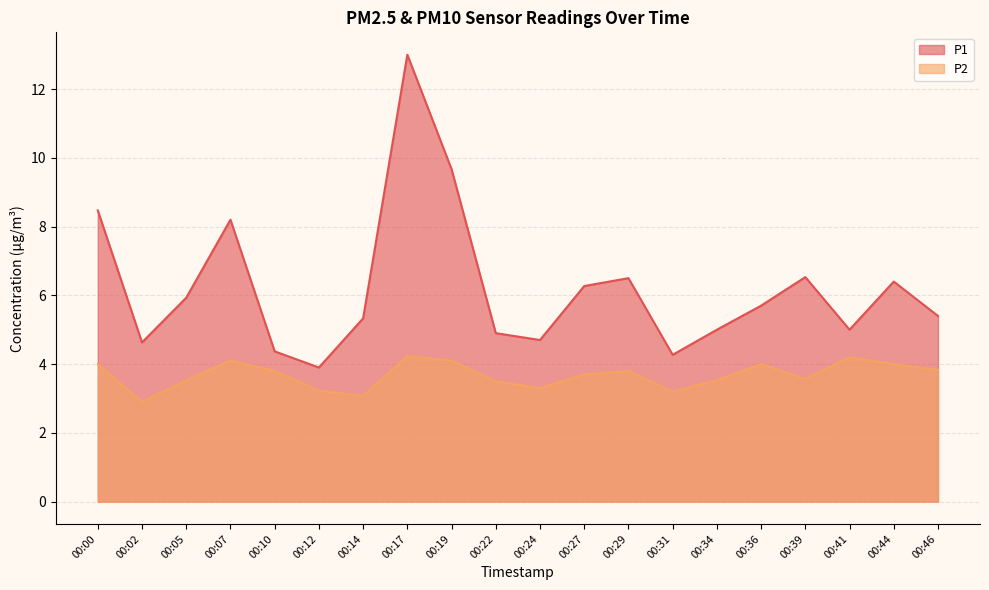

Which series has the widest spread of values?

P1